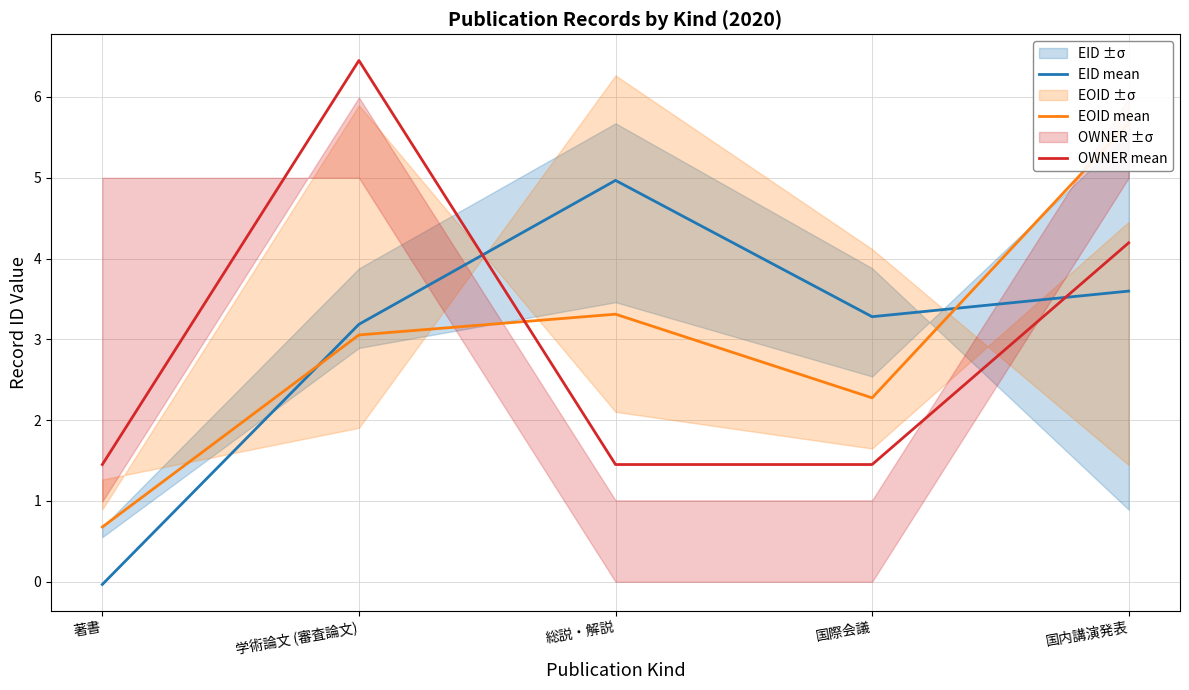

Where is OWNER mean nearest to the value 3?

国内講演発表